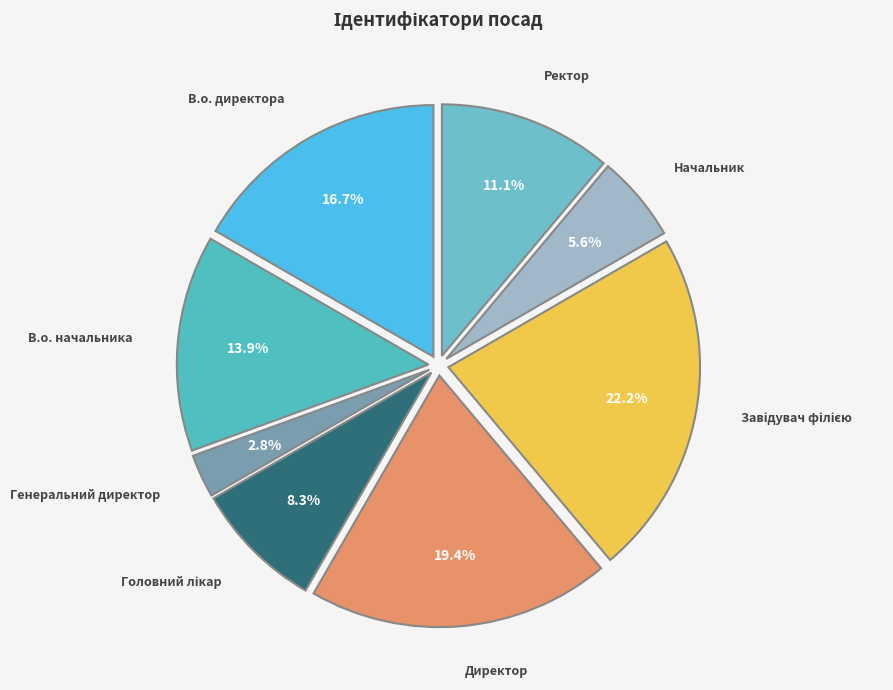

To the nearest percent, what percentage of the pie is Генеральний директор?

3%